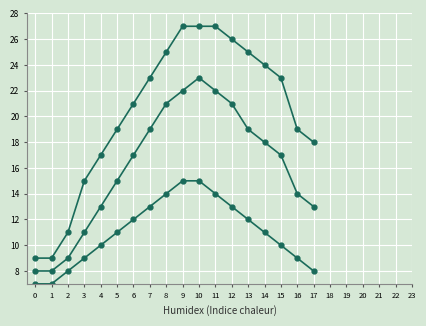

Does the chart have visible grid lines?

Yes